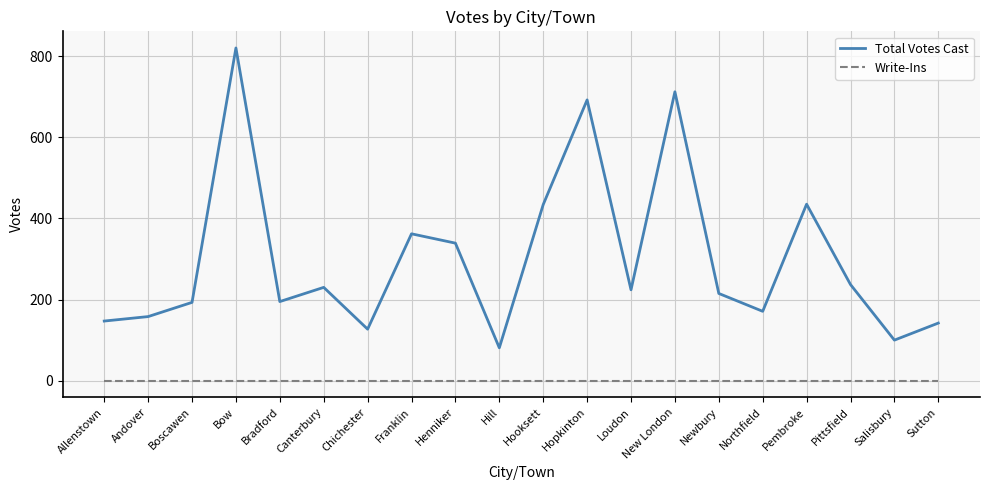

What is the difference between the Total Votes Cast values at Chichester and Sutton?

15